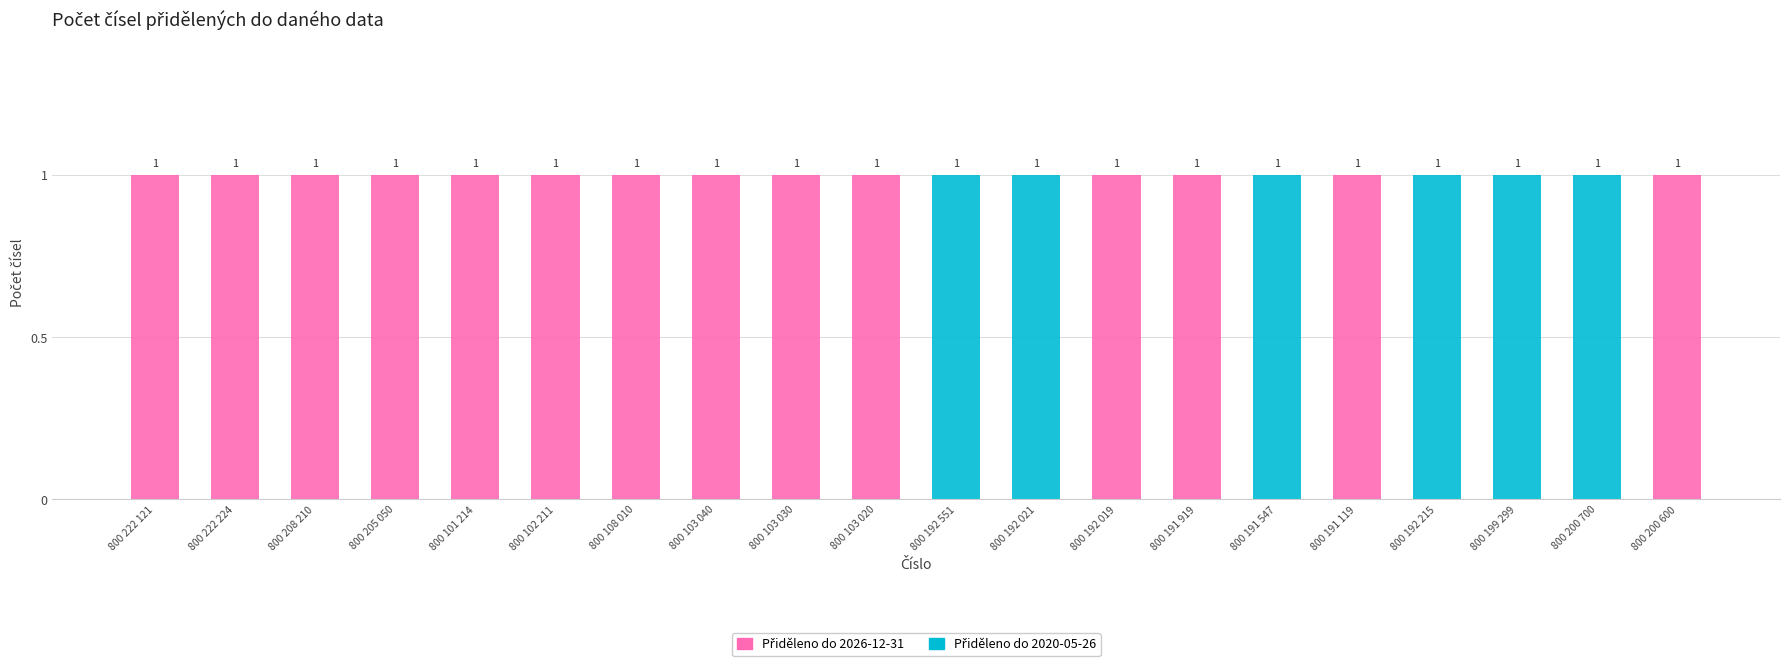

How many categories are shown in the chart?

20